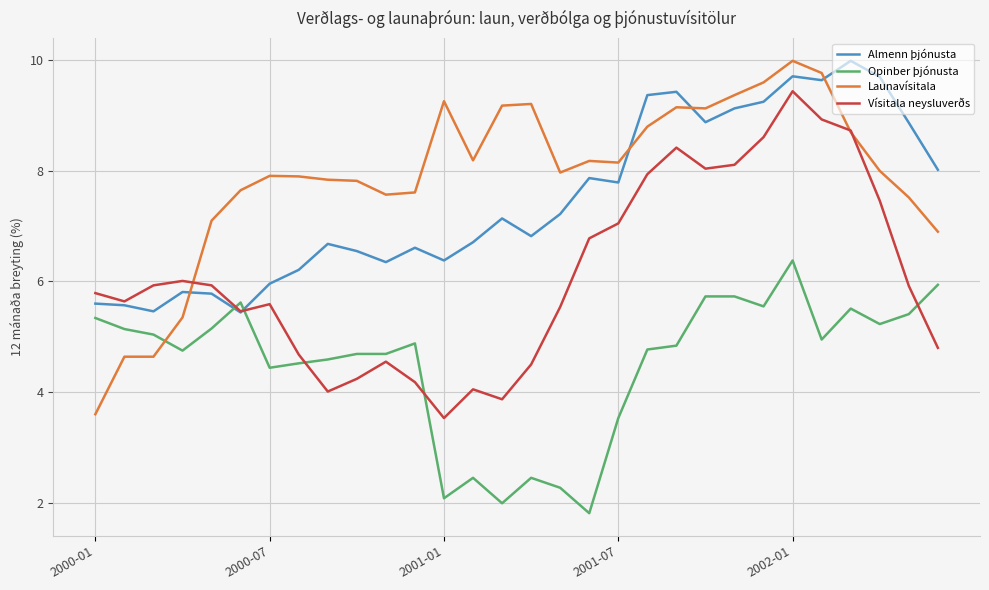

How many times do Launavísitala and Opinber þjónusta cross each other?

1